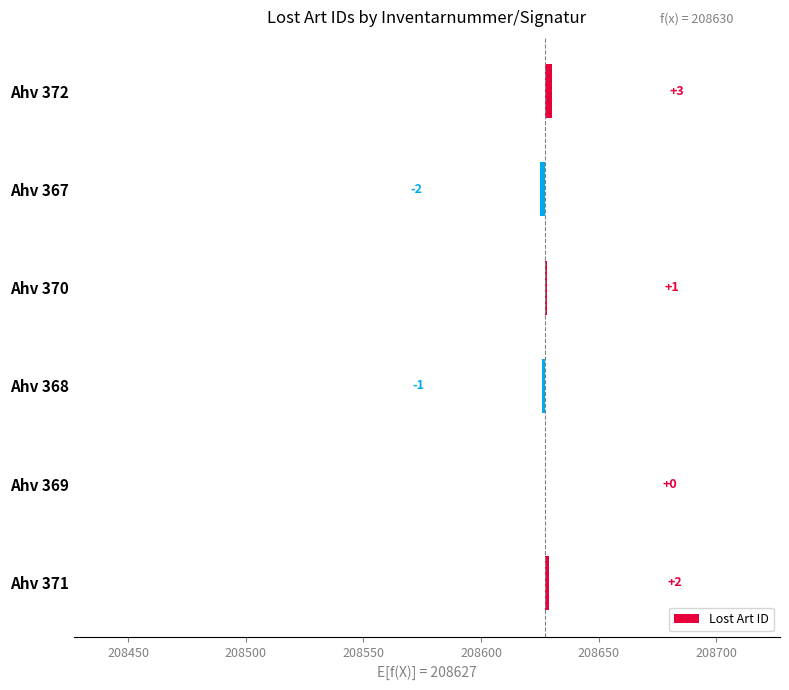

Reading left to right, what are all the values shown in this chart?

3	-2	1	-1	0	2